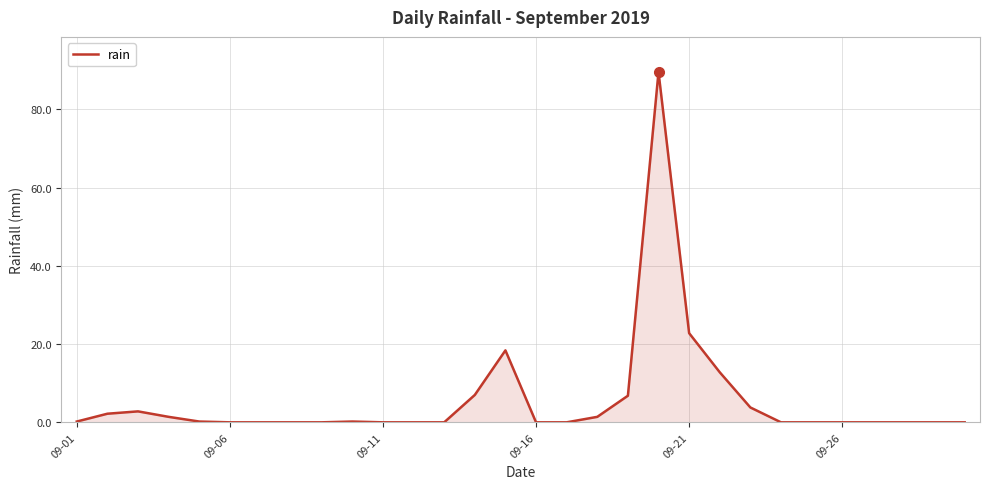

What is the maximum value shown in the chart?

89.6